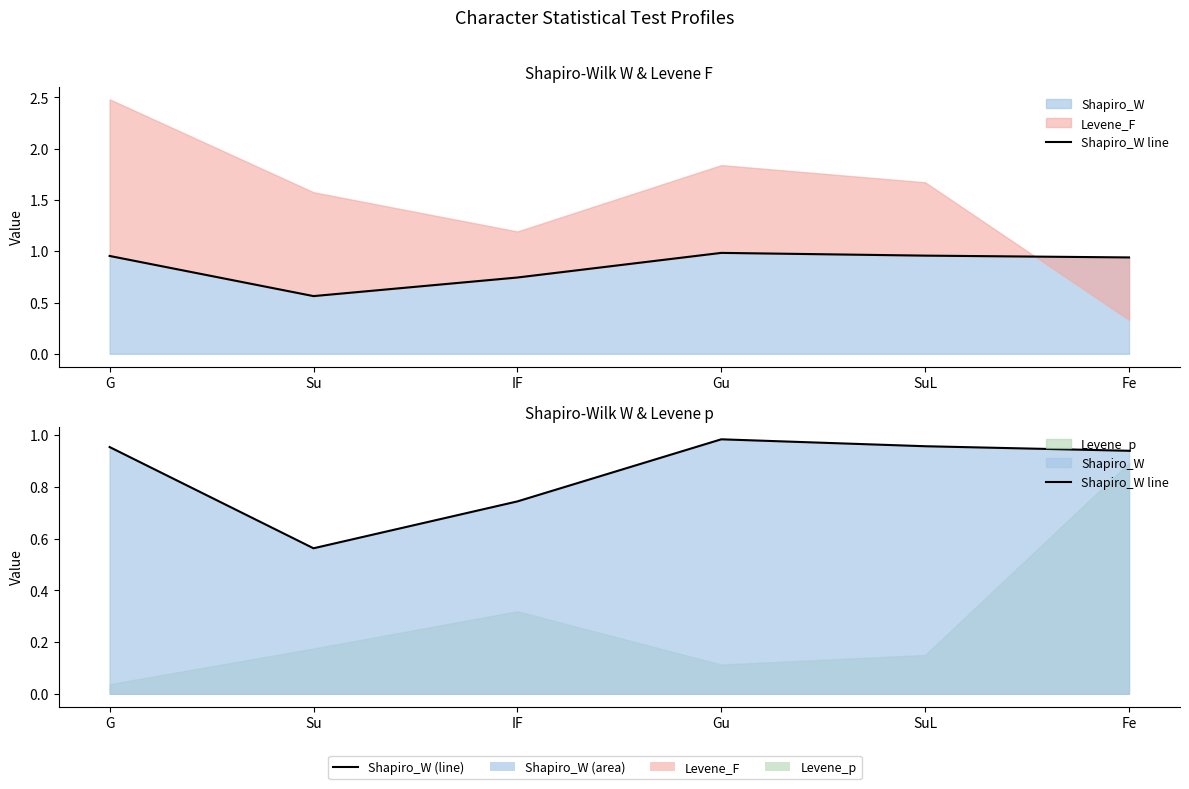

Is it true that the value at SuL is 1.0?

True